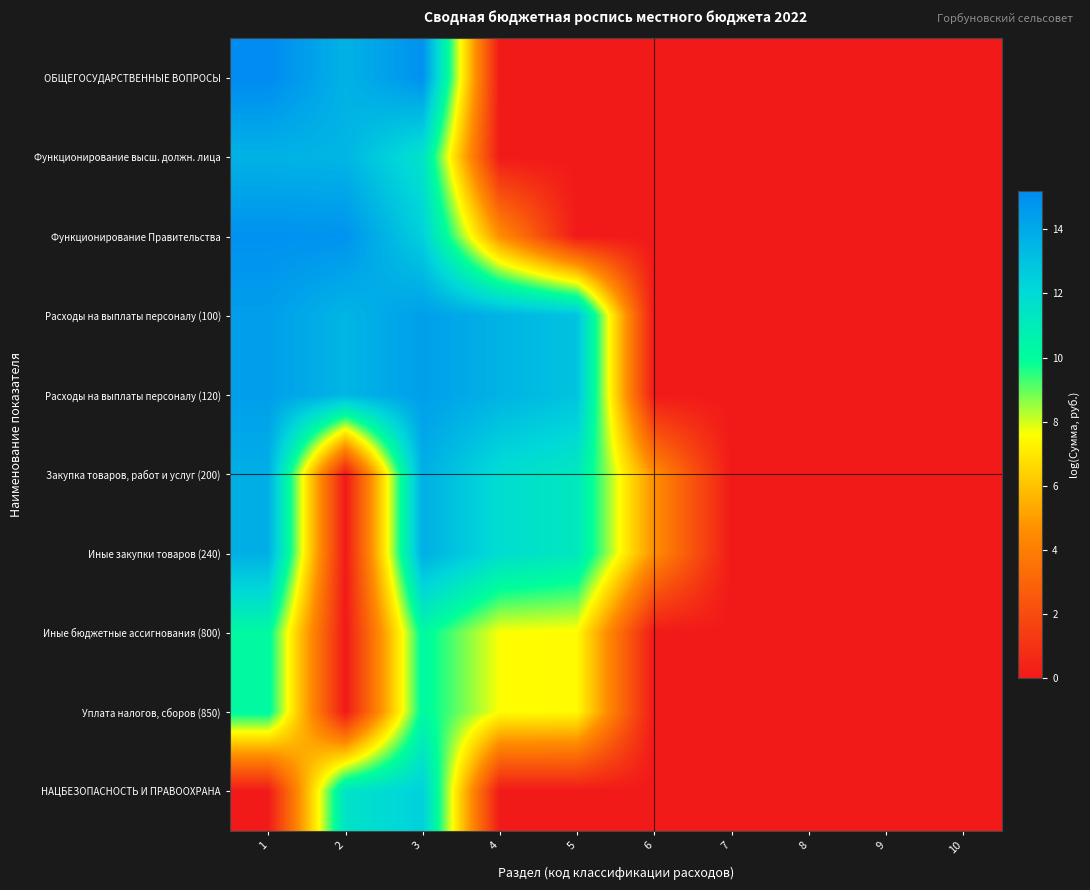

Between 2 and 7, which series saw the biggest shift?

Функционирование Правительства